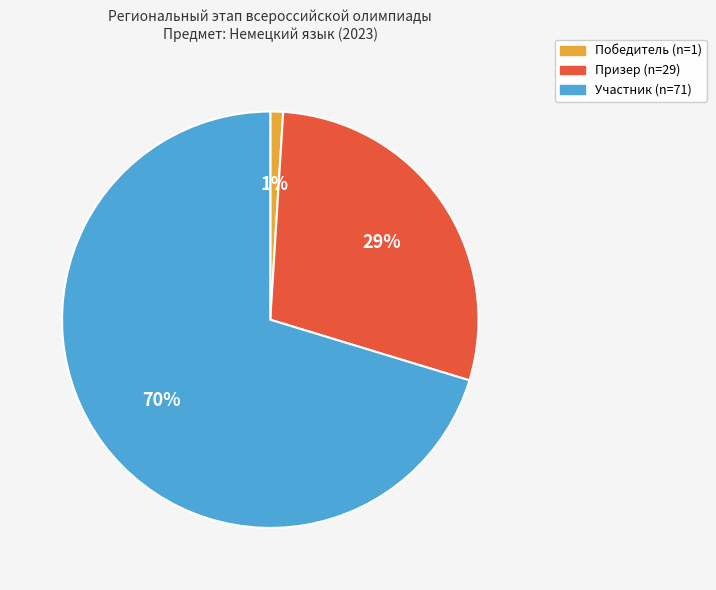

What is the largest slice in the pie chart?

Участник